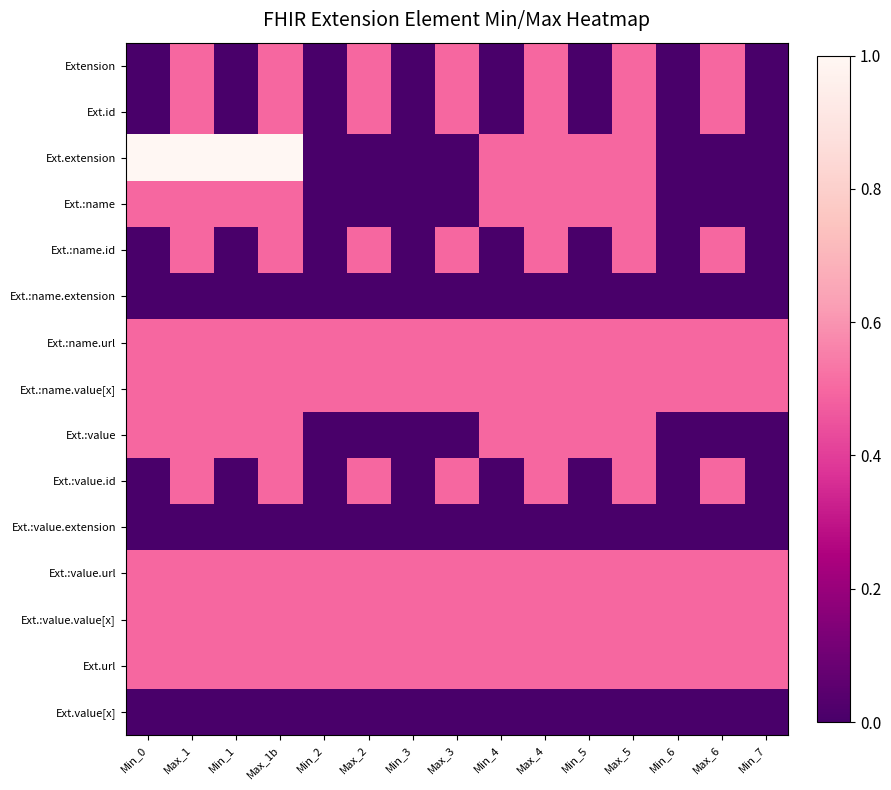

At Min_3, list the series in order from smallest to largest.

Extension, Ext.id, Ext.extension, Ext.:name, Ext.:name.id, Ext.:name.extension, Ext.:value, Ext.:value.id, Ext.:value.extension, Ext.value[x], Ext.:name.url, Ext.:name.value[x], Ext.:value.url, Ext.:value.value[x], Ext.url